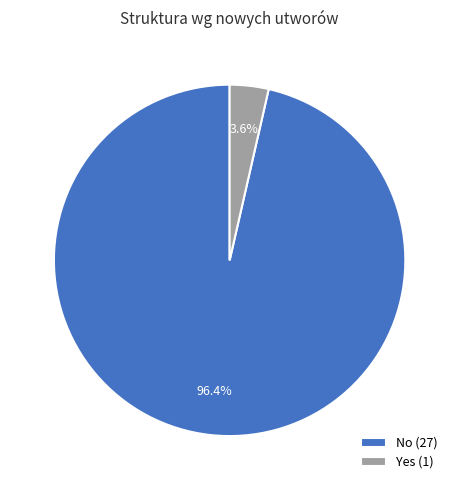

Rank the categories by value from lowest to highest.

Yes, No